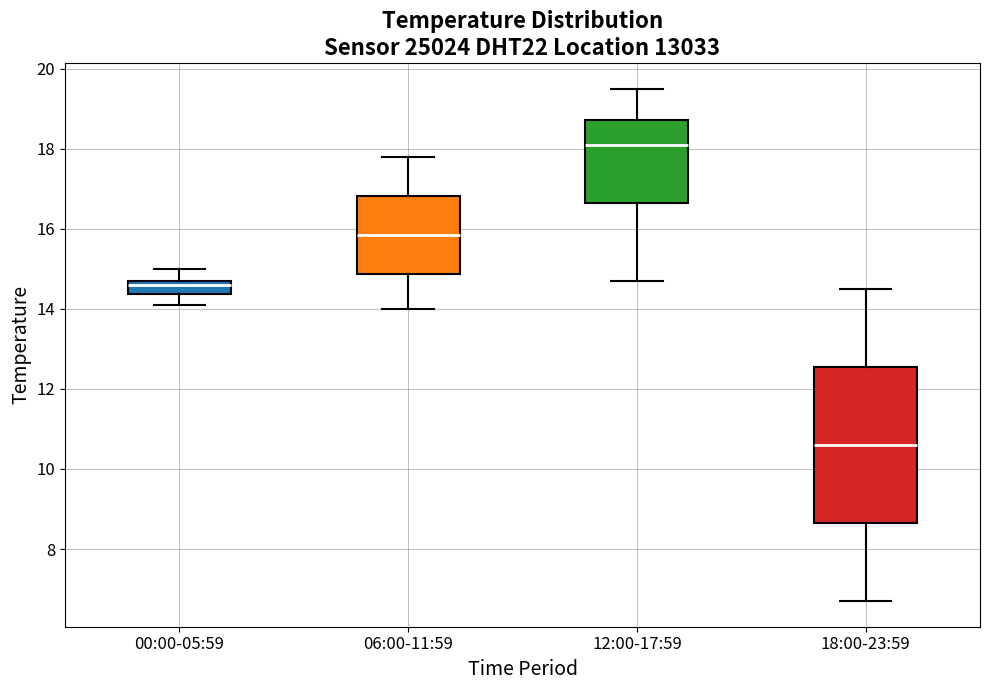

Which box has the highest median line?

12:00-17:59